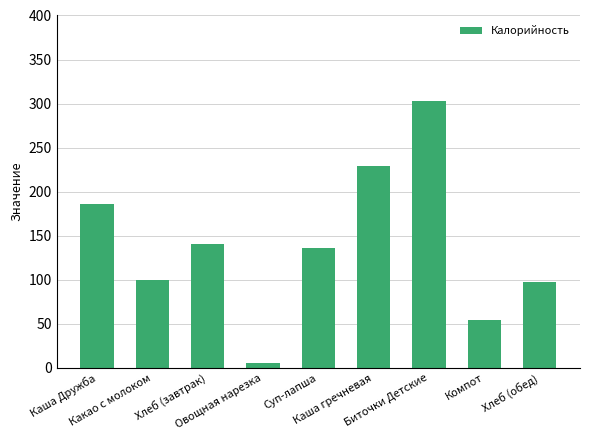

Approximately how many times larger is the value at Хлеб (обед) compared to Суп-лапша?

0.7